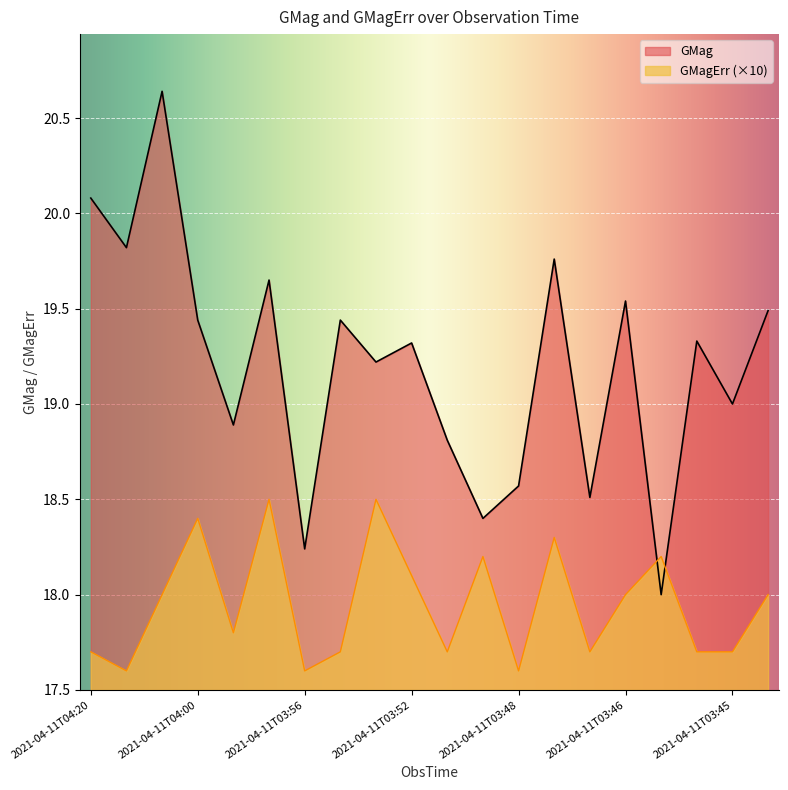

Where is the first local maximum for GMagErr?

2021-04-11T04:00